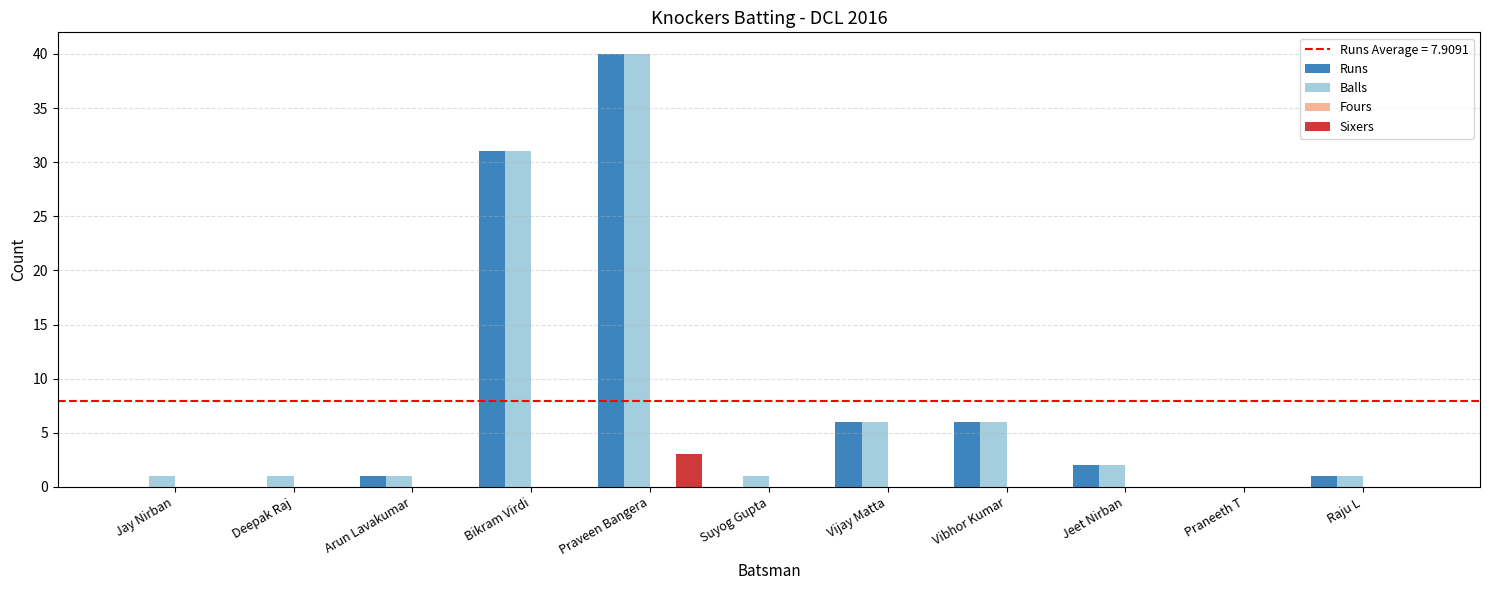

What is the sum of all Sixers values?

3